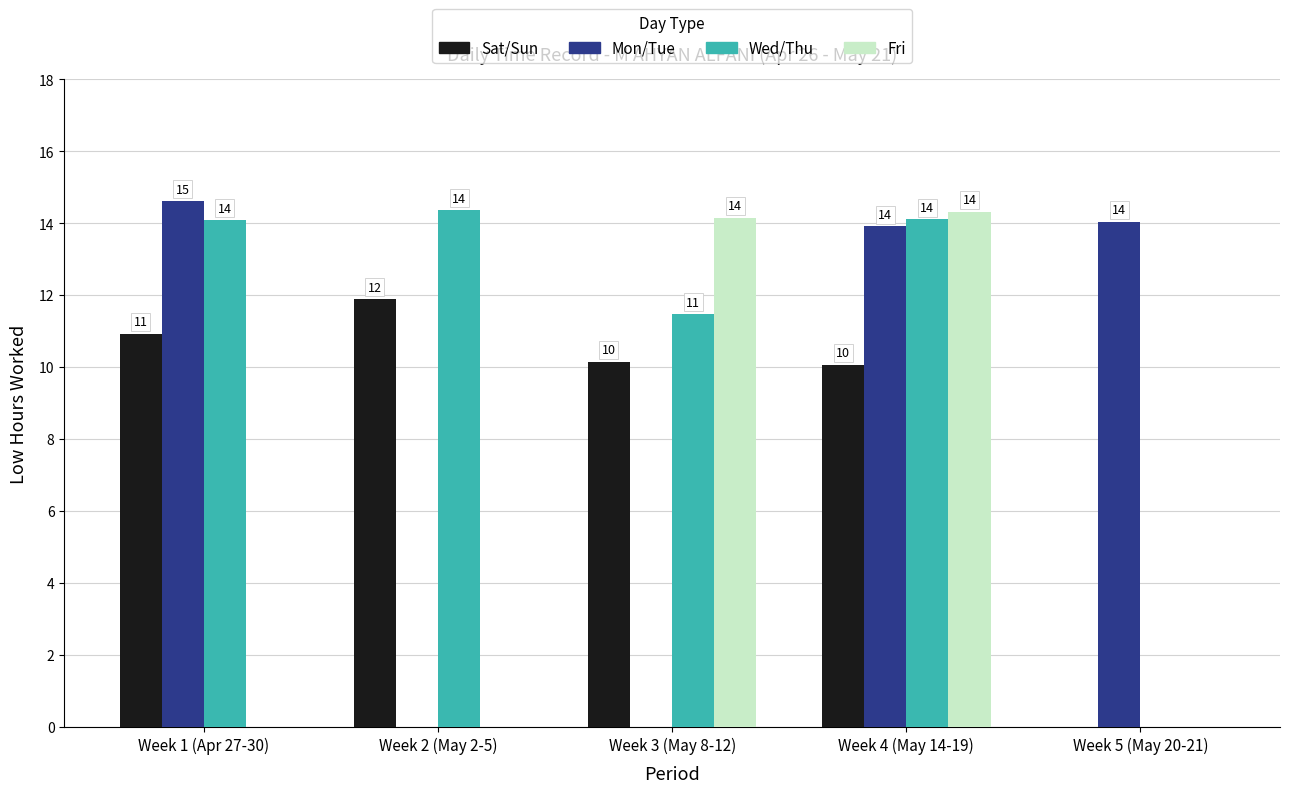

The Fri series shows 25.1 at Week 4 (May 14-19). True or false?

False